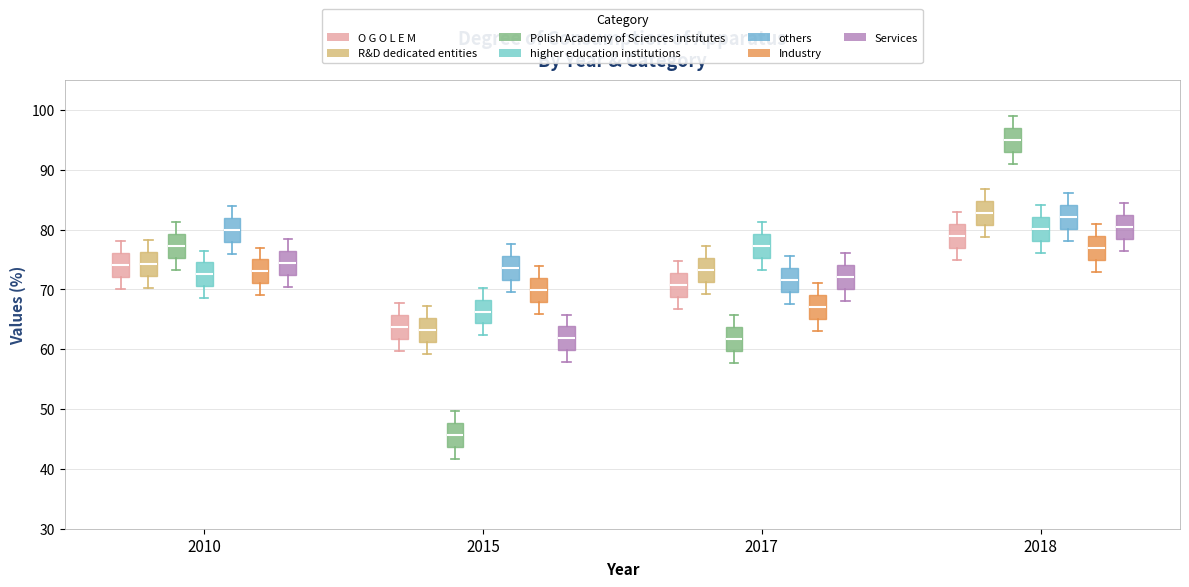

Reading left to right, transcribe this box plot: for each box, give where its median line is, the range the box spans, and where its two whiskers end, as read against the y-axis. The values are not printed on the chart, so give them approximately, as read against the axis.

2010 (O G O L E M): median 74, box 72 to 76, whiskers 70 to 78
2010 (R&D dedicated entities): median 74, box 72 to 76, whiskers 70 to 78
2010 (Polish Academy of Sciences institutes): median 77, box 75 to 79, whiskers 73 to 81
2010 (higher education institutions): median 73, box 71 to 75, whiskers 69 to 77
2010 (others): median 80, box 78 to 82, whiskers 76 to 84
2010 (Industry): median 73, box 71 to 75, whiskers 69 to 77
2010 (Services): median 74, box 72 to 76, whiskers 70 to 78
2015 (O G O L E M): median 64, box 62 to 66, whiskers 60 to 68
2015 (R&D dedicated entities): median 63, box 61 to 65, whiskers 59 to 67
2015 (Polish Academy of Sciences institutes): median 46, box 44 to 48, whiskers 42 to 50
2015 (higher education institutions): median 66, box 64 to 68, whiskers 62 to 70
2015 (others): median 74, box 72 to 76, whiskers 70 to 78
2015 (Industry): median 70, box 68 to 72, whiskers 66 to 74
2015 (Services): median 62, box 60 to 64, whiskers 58 to 66
2017 (O G O L E M): median 71, box 69 to 73, whiskers 67 to 75
2017 (R&D dedicated entities): median 73, box 71 to 75, whiskers 69 to 77
2017 (Polish Academy of Sciences institutes): median 62, box 60 to 64, whiskers 58 to 66
2017 (higher education institutions): median 77, box 75 to 79, whiskers 73 to 81
2017 (others): median 72, box 70 to 74, whiskers 68 to 76
2017 (Industry): median 67, box 65 to 69, whiskers 63 to 71
2017 (Services): median 72, box 70 to 74, whiskers 68 to 76
2018 (O G O L E M): median 79, box 77 to 81, whiskers 75 to 83
2018 (R&D dedicated entities): median 83, box 81 to 85, whiskers 79 to 87
2018 (Polish Academy of Sciences institutes): median 95, box 93 to 97, whiskers 91 to 99
2018 (higher education institutions): median 80, box 78 to 82, whiskers 76 to 84
2018 (others): median 82, box 80 to 84, whiskers 78 to 86
2018 (Industry): median 77, box 75 to 79, whiskers 73 to 81
2018 (Services): median 80, box 78 to 82, whiskers 76 to 84